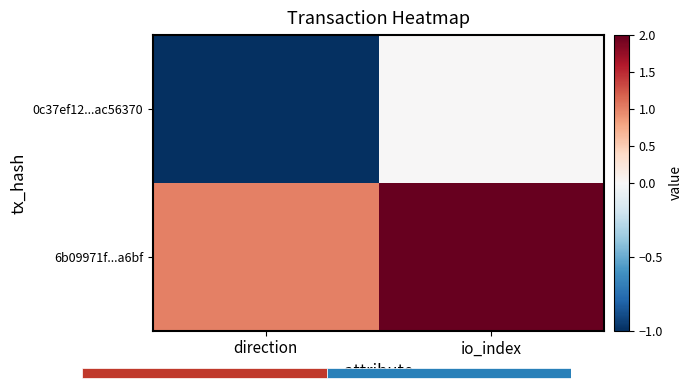

True or false: 6b09971f...a6bf has a value of 1 at direction.

True